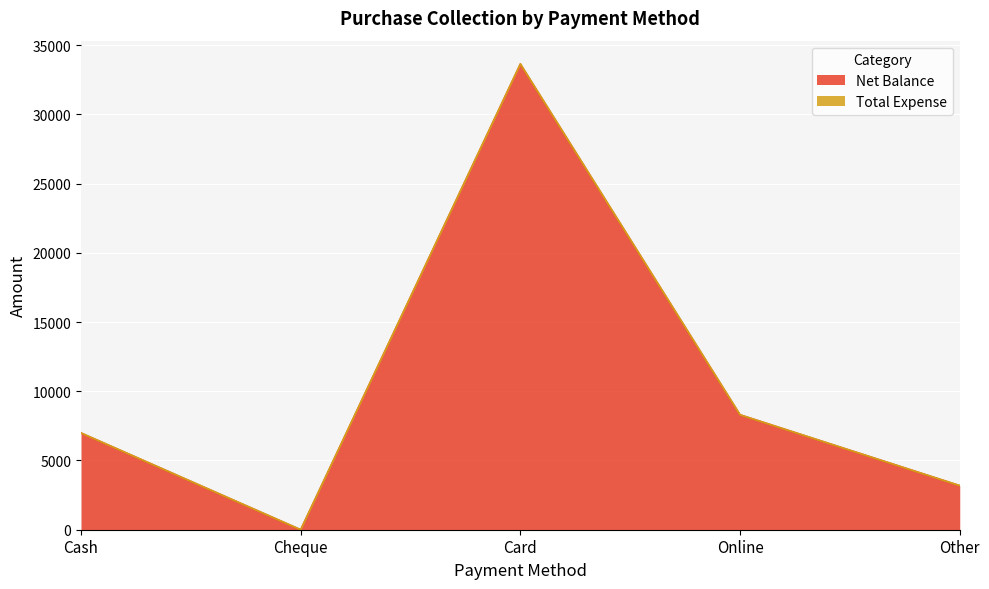

What is the change in value from Card to Other?

-30455